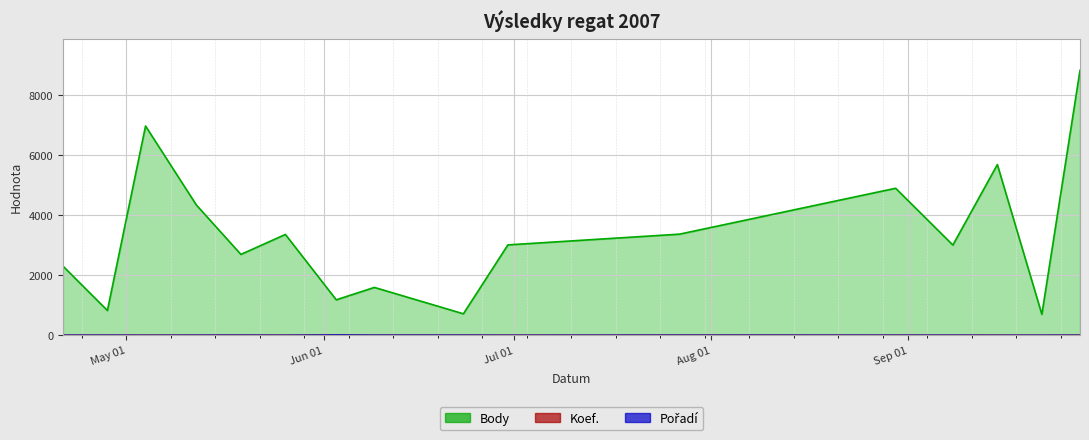

What is the label of the 10th point from the left?

2007-06-30